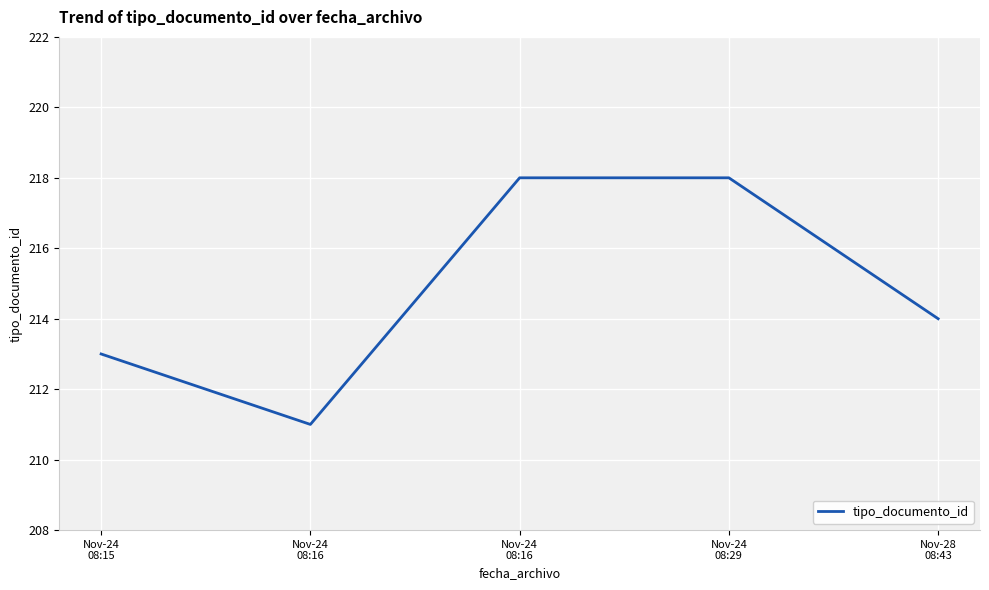

Count the number of data series in this chart.

1